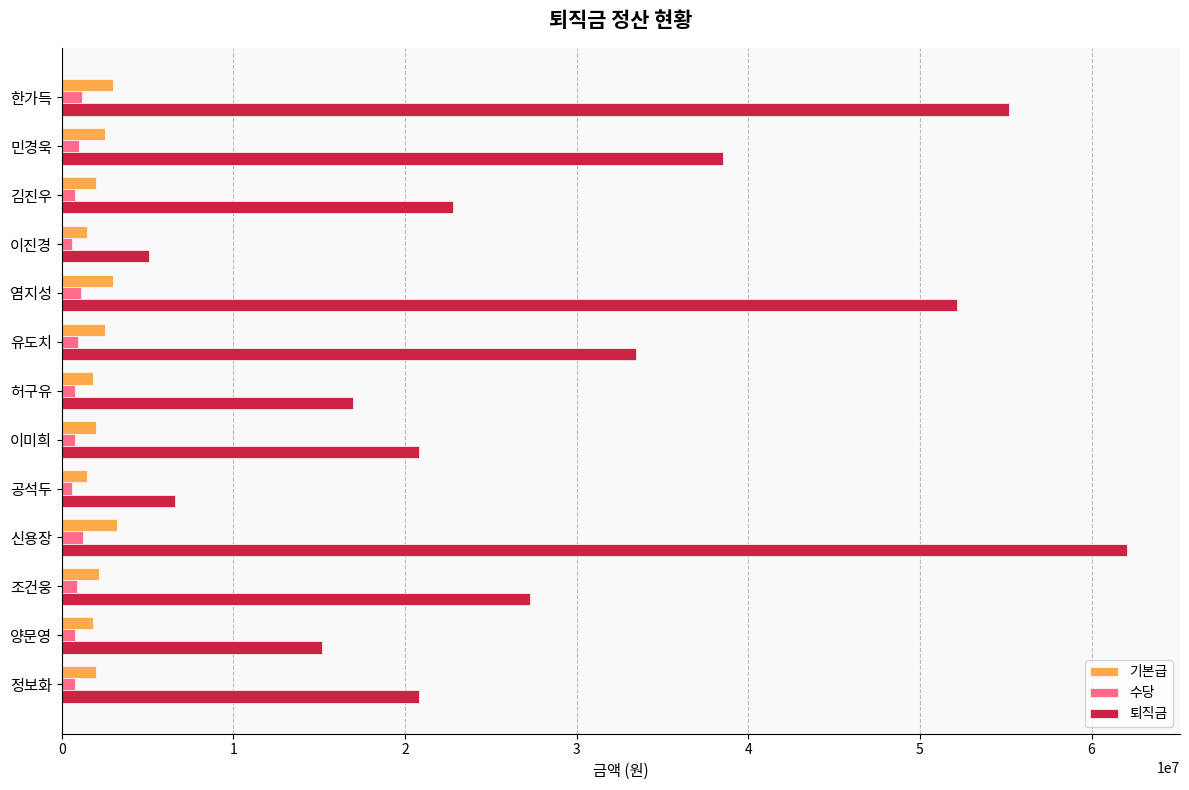

What is the maximum value for 퇴직금?

62050000